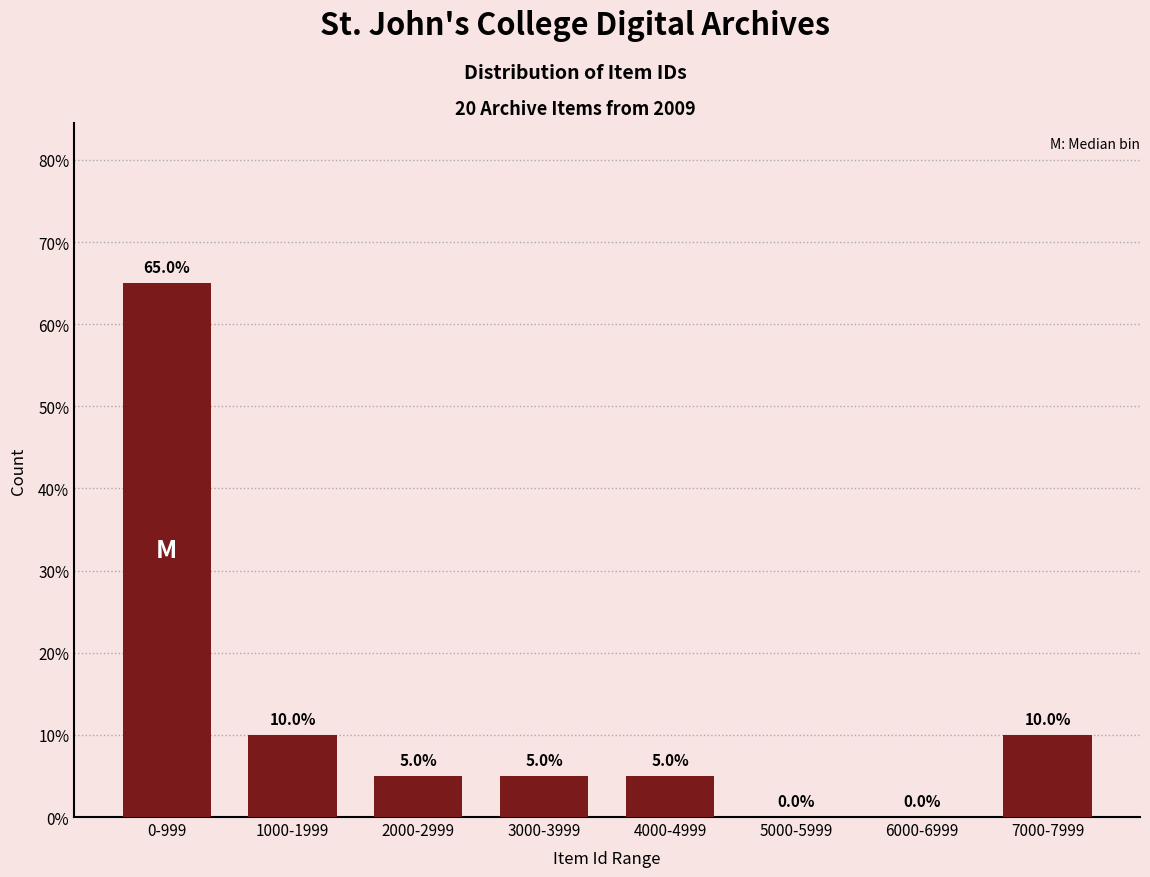

Are the bars horizontal?

No